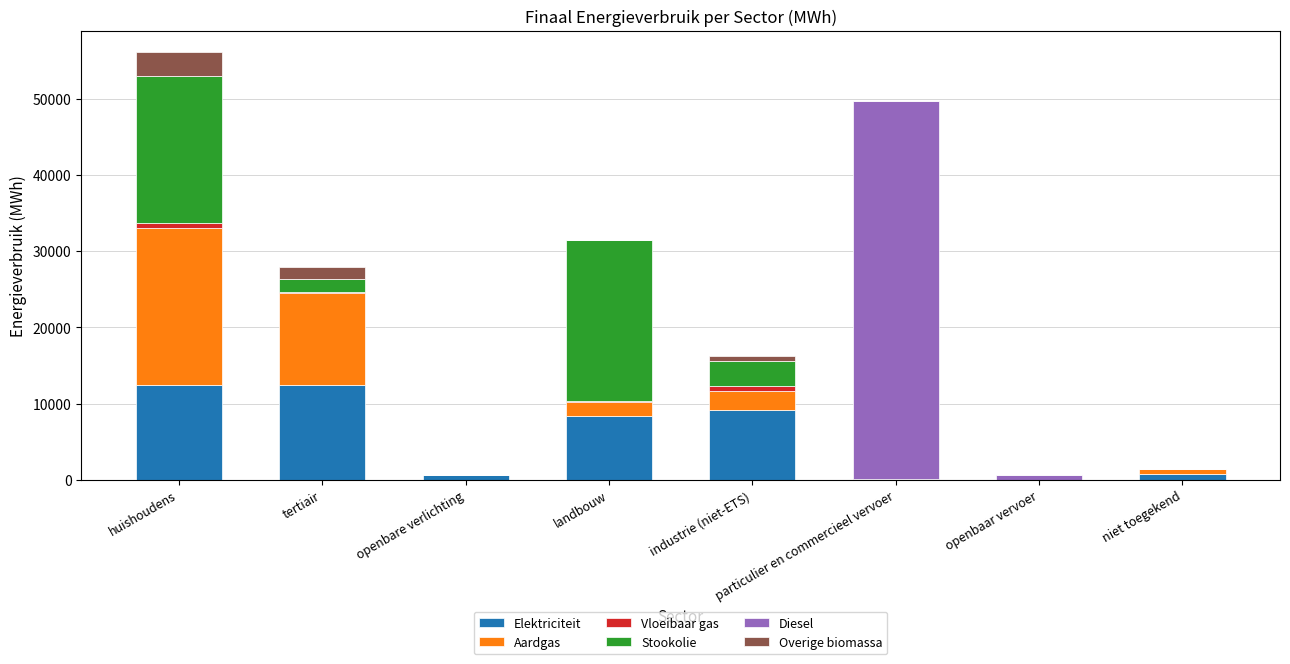

What is the maximum value for Elektriciteit?

12417.0